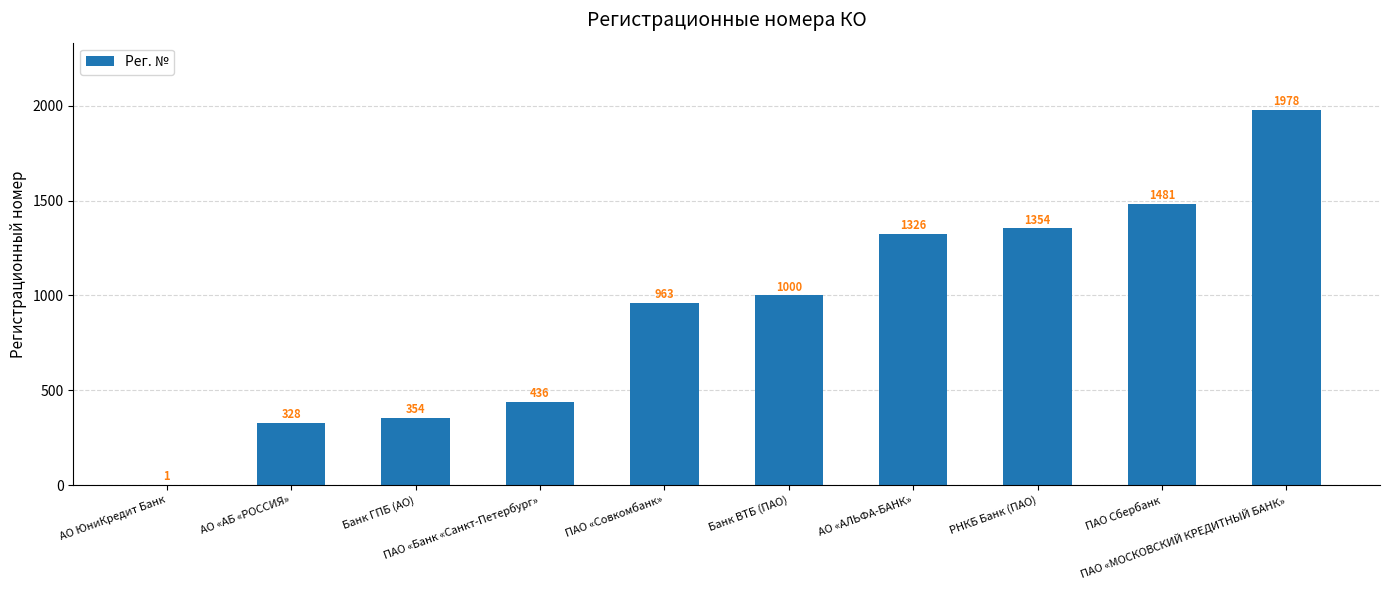

Which has a higher value, РНКБ Банк (ПАО) or Банк ГПБ (АО)?

РНКБ Банк (ПАО)